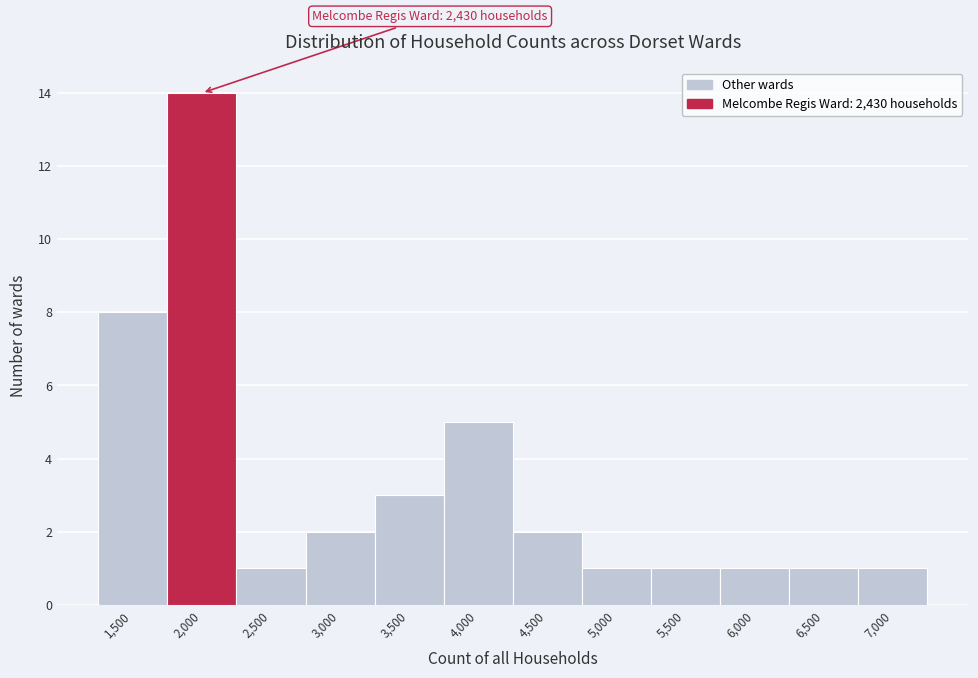

Reading right to left, transcribe all the data shown in this chart.

7,000=1	6,500=1	6,000=1	5,500=1	5,000=1	4,500=2	4,000=5	3,500=3	3,000=2	2,500=1	2,000=14	1,500=8